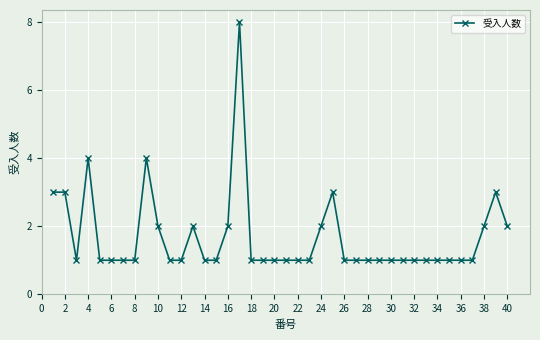

What is the value of the 34th point from the left?

1